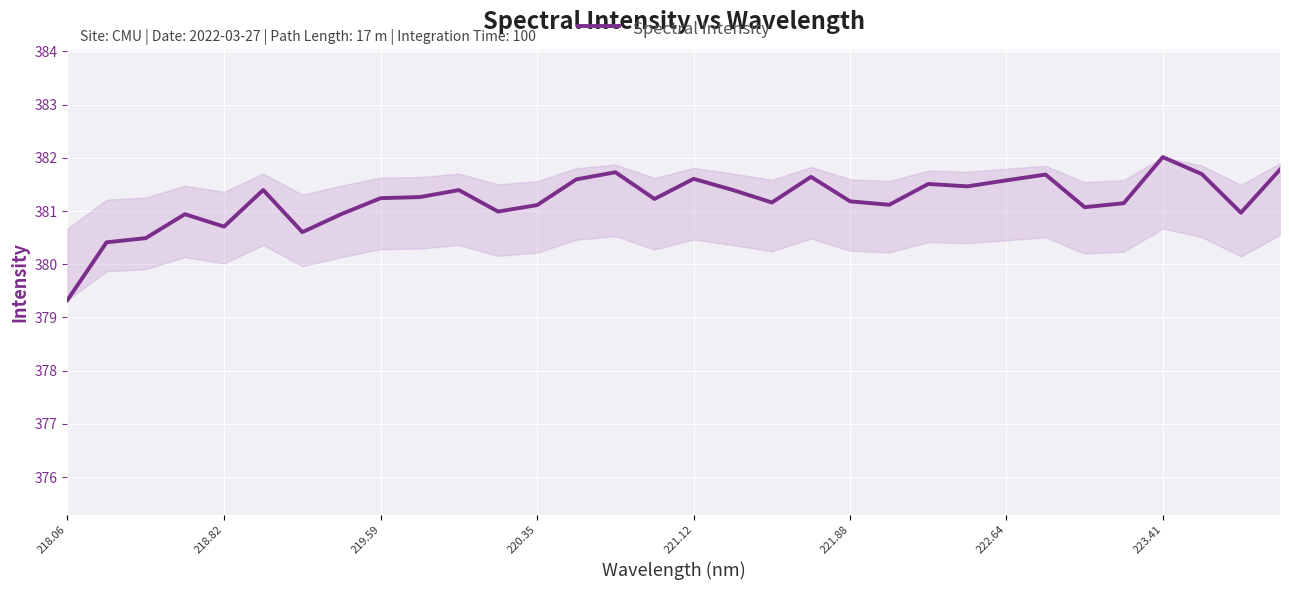

What is the minimum value shown in the chart?

379.3